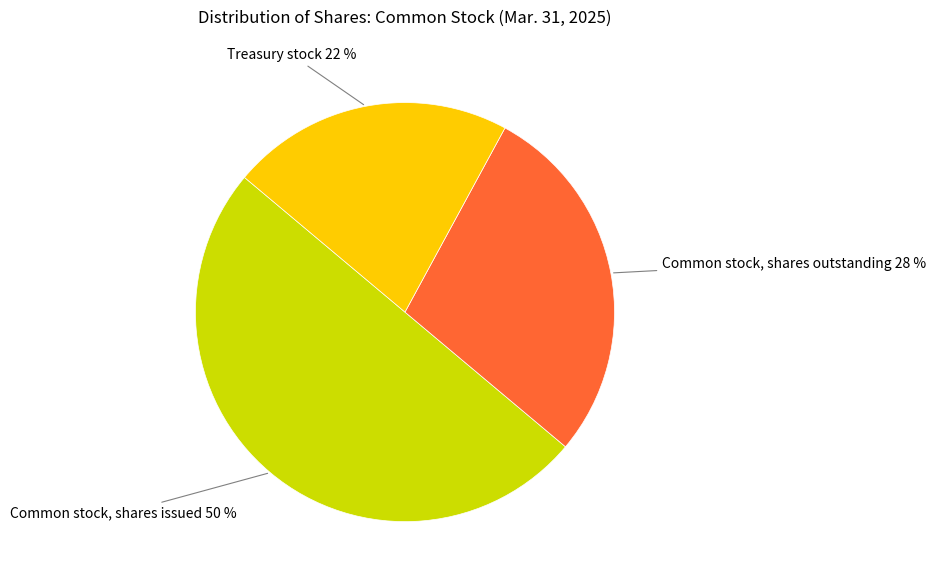

To the nearest percent, what is the average slice percentage?

33%